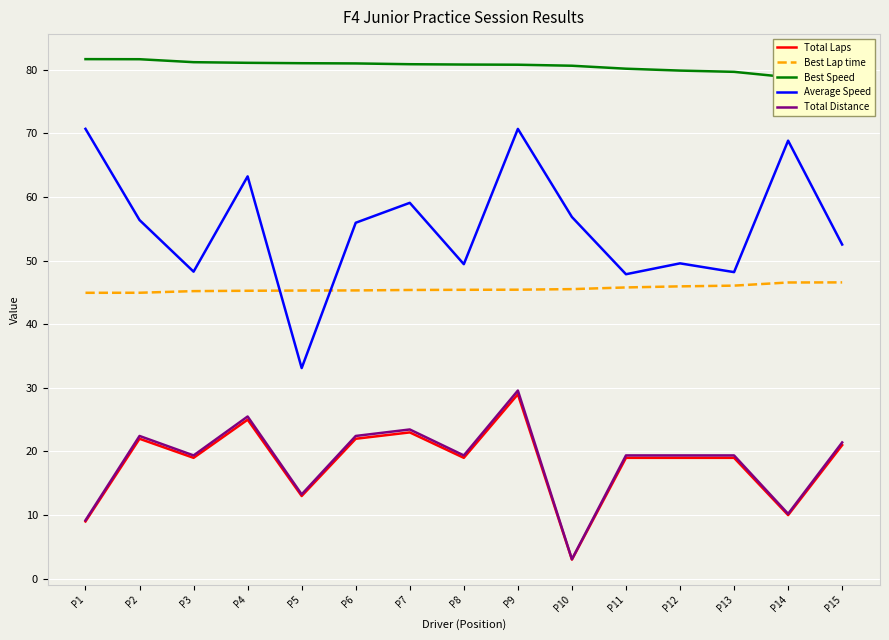

What are all the series names shown in the legend?

Total Laps, Best Lap time, Best Speed, Average Speed, Total Distance